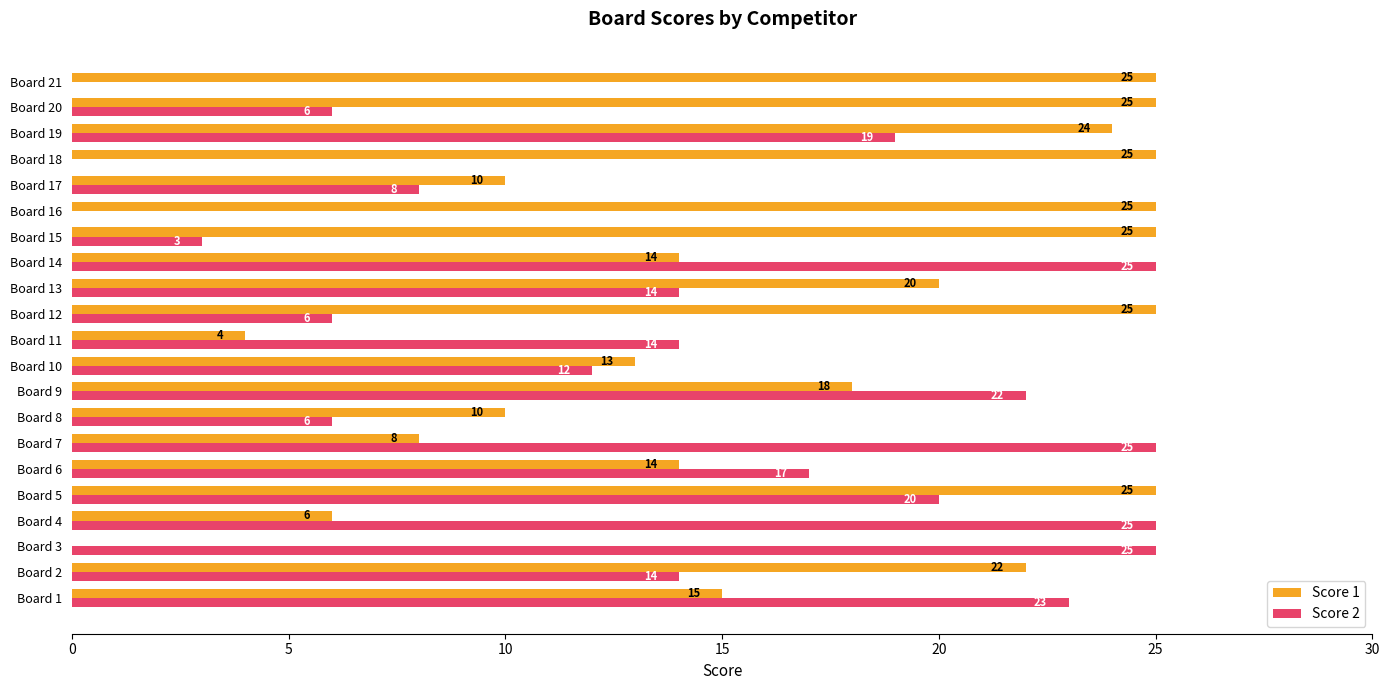

Is it true that Score 2 equals 0 at Board 16?

True